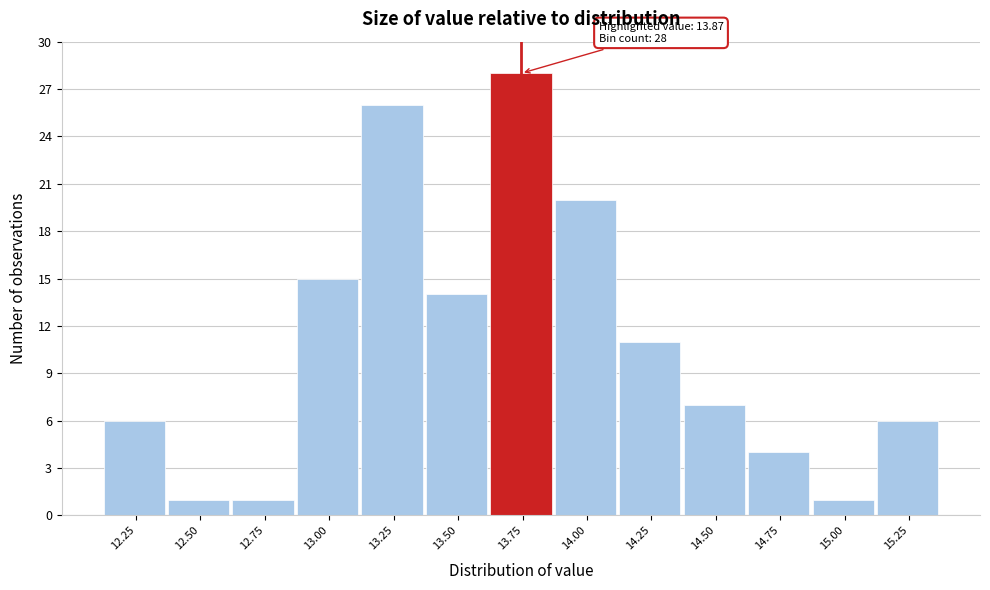

Reading right to left, extract all data points from this chart.

6	1	4	7	11	20	28	14	26	15	1	1	6